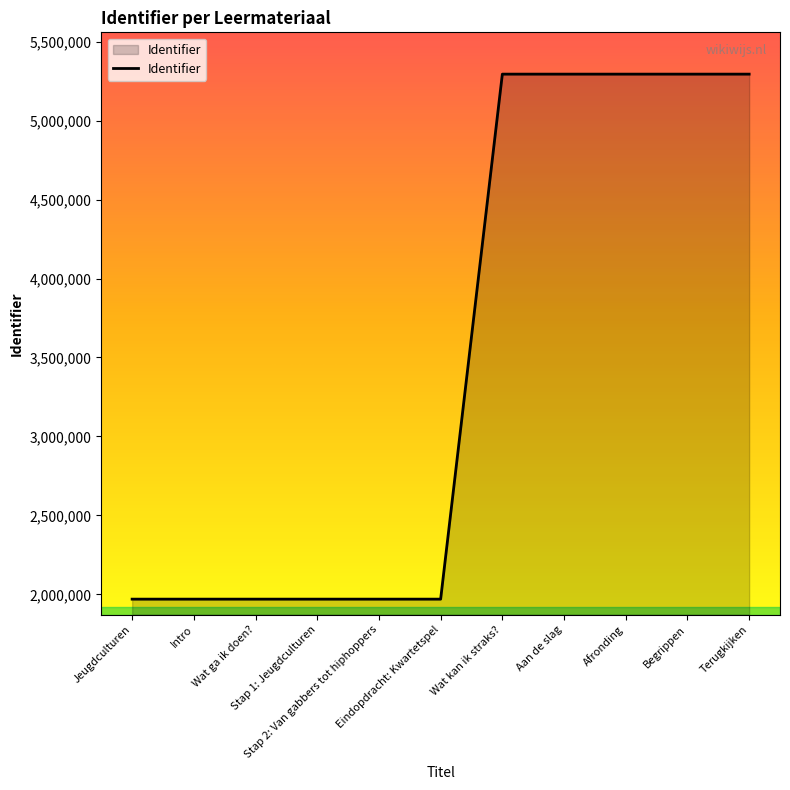

What is the difference between the maximum and minimum values?

3324984